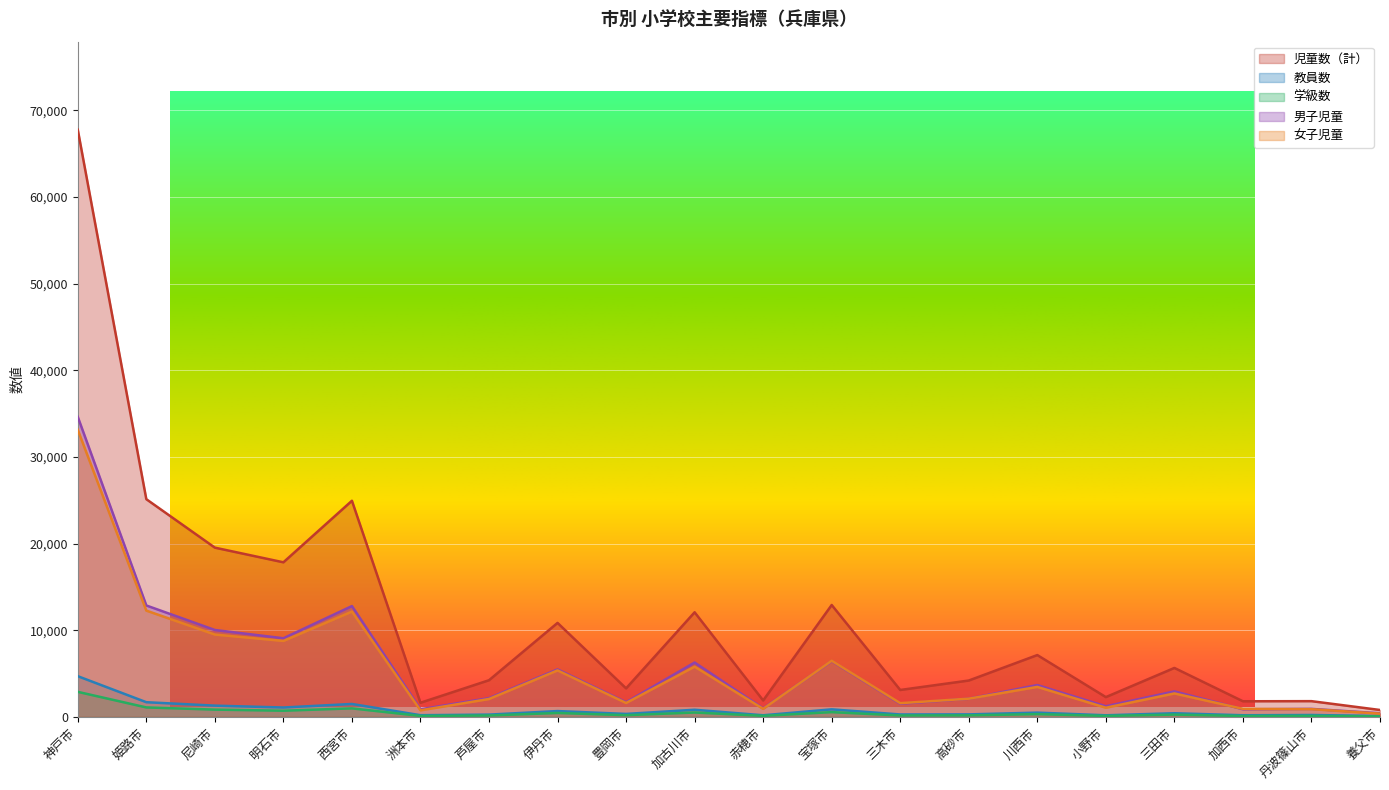

Reading right to left, what are all the values shown in this chart?

児童数（計）: 養父市=797	丹波篠山市=1816	加西市=1803	三田市=5650	小野市=2283	川西市=7135	高砂市=4197	三木市=3107	宝塚市=12915	赤穂市=1897	加古川市=12074	豊岡市=3292	伊丹市=10848	芦屋市=4231	洲本市=1632	西宮市=24945	明石市=17841	尼崎市=19534	姫路市=25127	神戸市=67767
教員数: 養父市=103	丹波篠山市=219	加西市=189	三田市=422	小野市=186	川西市=492	高砂市=290	三木市=280	宝塚市=871	赤穂市=187	加古川市=823	豊岡市=343	伊丹市=672	芦屋市=264	洲本市=195	西宮市=1491	明石市=1084	尼崎市=1299	姫路市=1695	神戸市=4699
学級数: 養父市=62	丹波篠山市=120	加西市=106	三田市=267	小野市=114	川西市=320	高砂市=181	三木市=164	宝塚市=549	赤穂市=123	加古川市=505	豊岡市=197	伊丹市=452	芦屋市=163	洲本市=112	西宮市=983	明石市=714	尼崎市=840	姫路市=1093	神戸市=2891
男子児童: 養父市=421	丹波篠山市=924	加西市=878	三田市=2944	小野市=1226	川西市=3674	高砂市=2096	三木市=1522	宝塚市=6437	赤穂市=971	加古川市=6275	豊岡市=1688	伊丹市=5483	芦屋市=2167	洲本市=877	西宮市=12790	明石市=9074	尼崎市=10030	姫路市=12860	神戸市=34629
女子児童: 養父市=376	丹波篠山市=892	加西市=925	三田市=2706	小野市=1057	川西市=3461	高砂市=2101	三木市=1585	宝塚市=6478	赤穂市=926	加古川市=5799	豊岡市=1604	伊丹市=5365	芦屋市=2064	洲本市=755	西宮市=12155	明石市=8767	尼崎市=9504	姫路市=12267	神戸市=33138